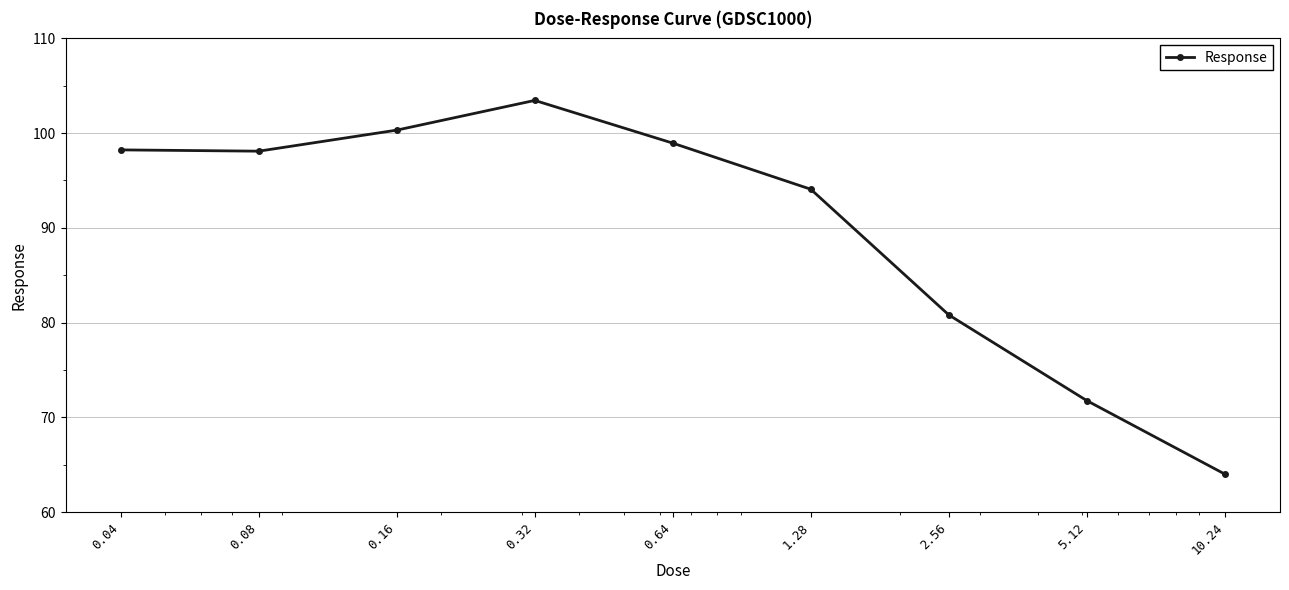

What is the value of the 3rd point from the left?

100.3